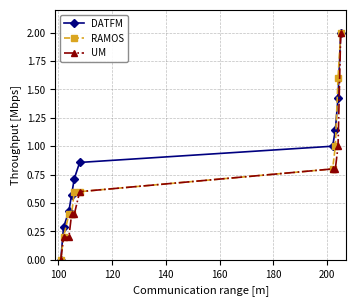

Rank the series by their average value, from highest to lowest.

DATFM, RAMOS, UM